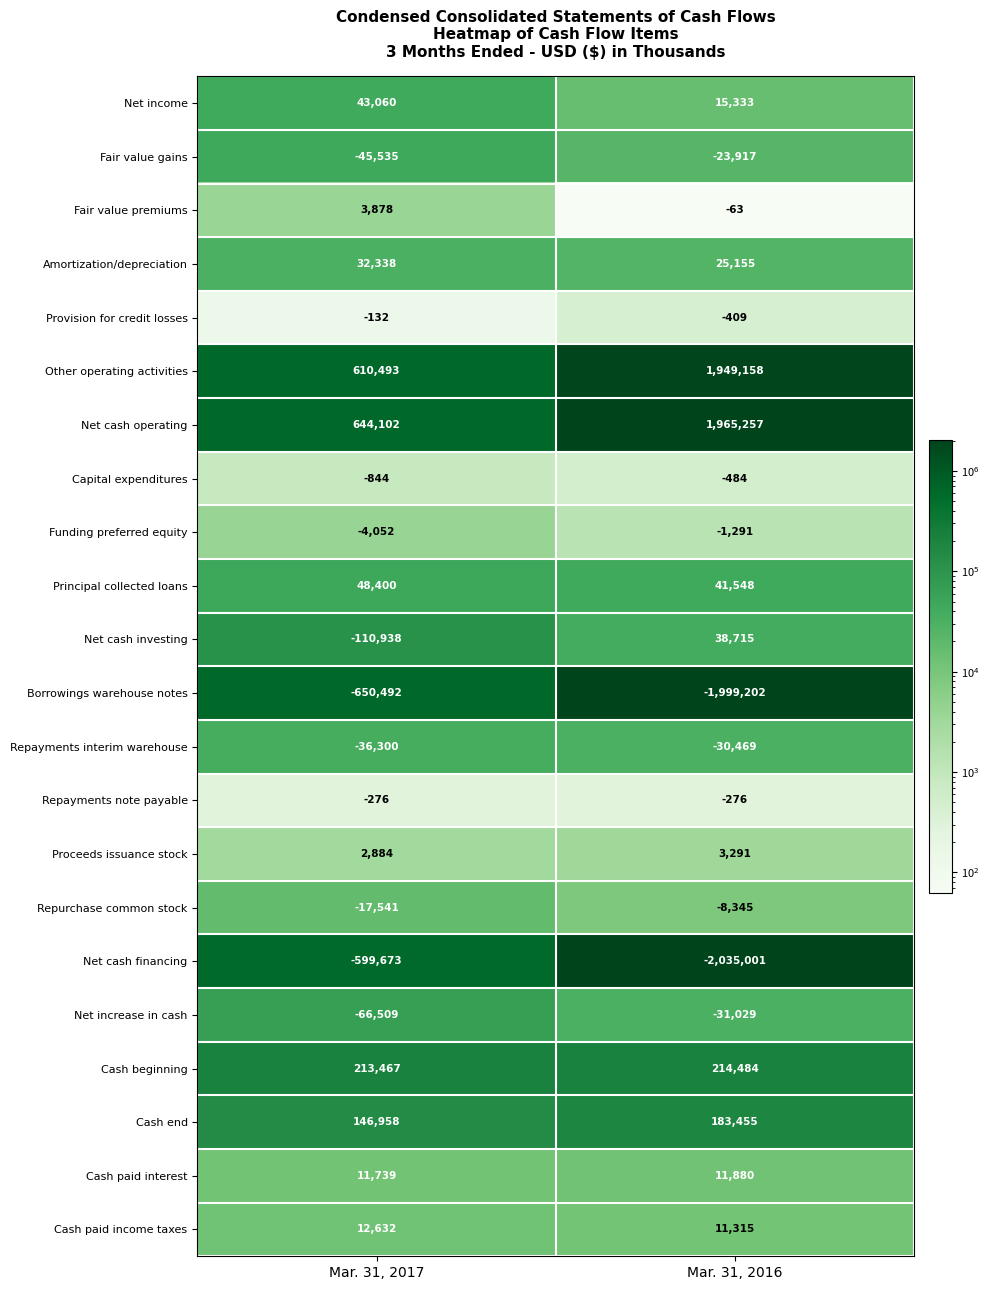

At Mar. 31, 2016, list the series in order from smallest to largest.

Net cash financing, Borrowings warehouse notes, Net increase in cash, Repayments interim warehouse, Fair value gains, Repurchase common stock, Funding preferred equity, Capital expenditures, Provision for credit losses, Repayments note payable, Fair value premiums, Proceeds issuance stock, Cash paid income taxes, Cash paid interest, Net income, Amortization/depreciation, Net cash investing, Principal collected loans, Cash end, Cash beginning, Other operating activities, Net cash operating